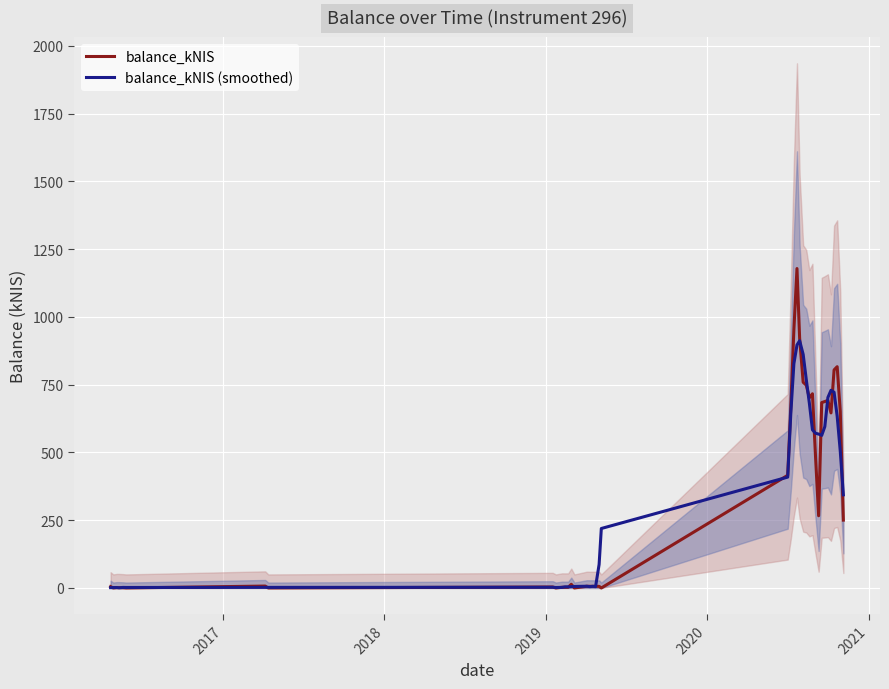

What is the maximum value for balance_kNIS (smoothed)?

912.0